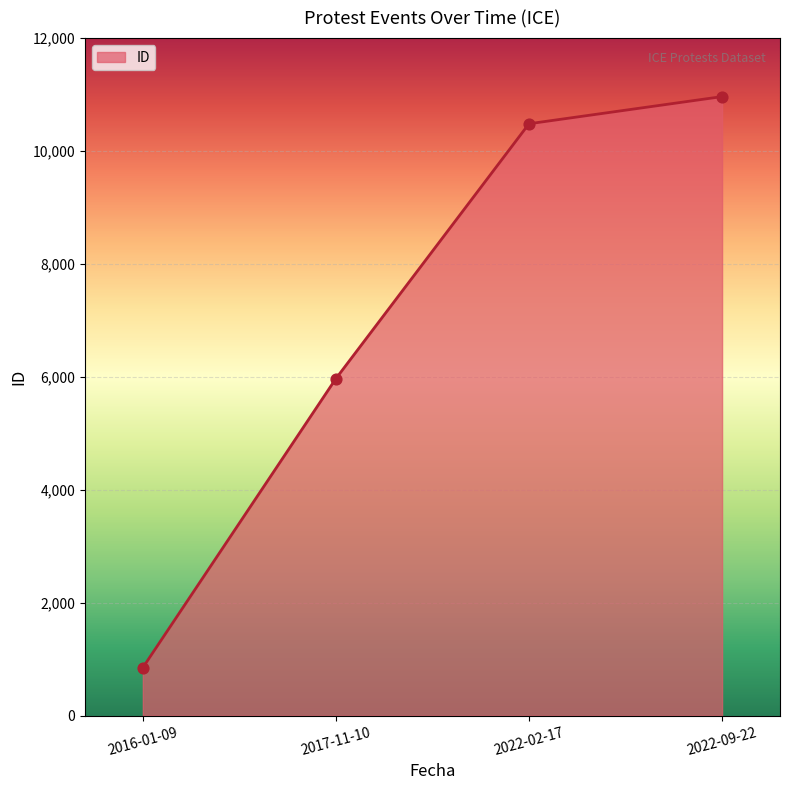

What is the change in value from 2017-11-10 to 2022-02-17?

+4513